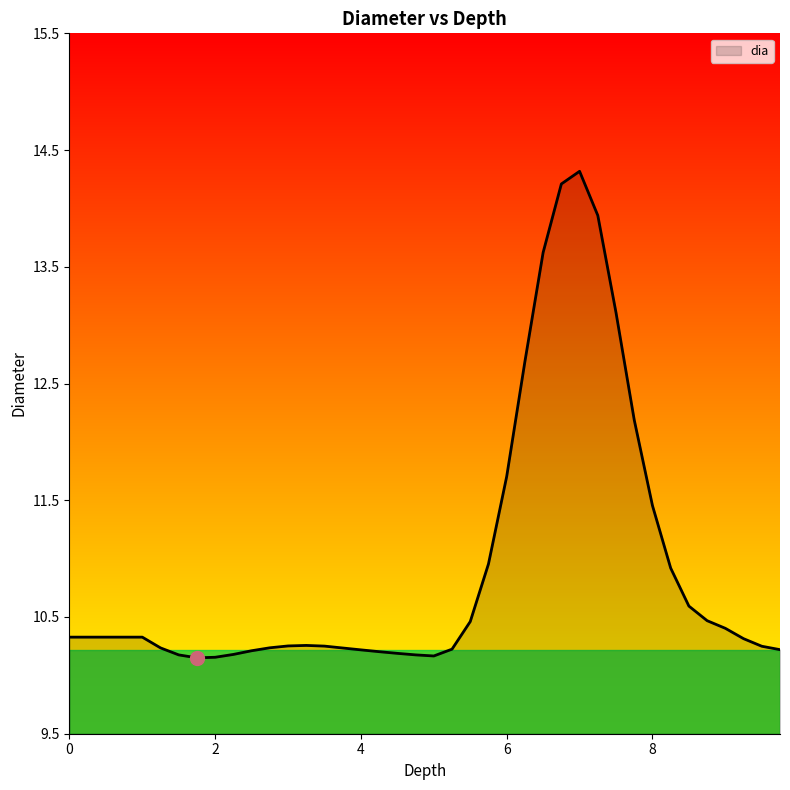

What is the difference between the second highest and second lowest values?

4.1